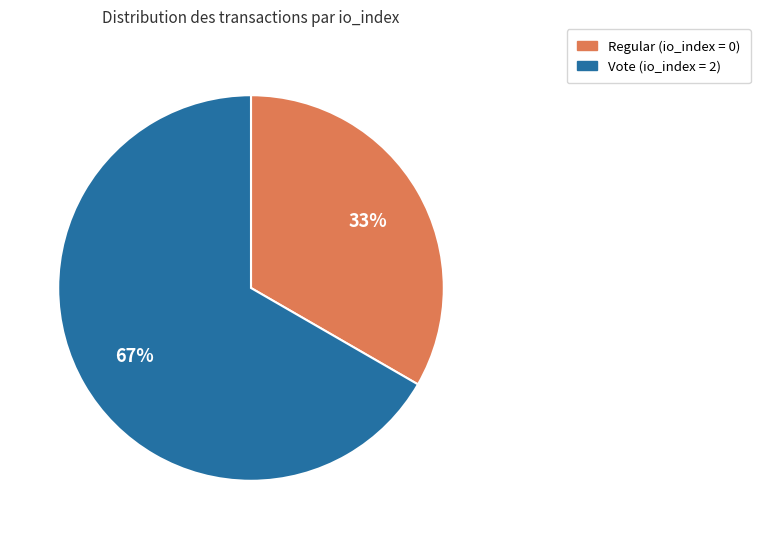

Does any single category account for the majority?

Yes